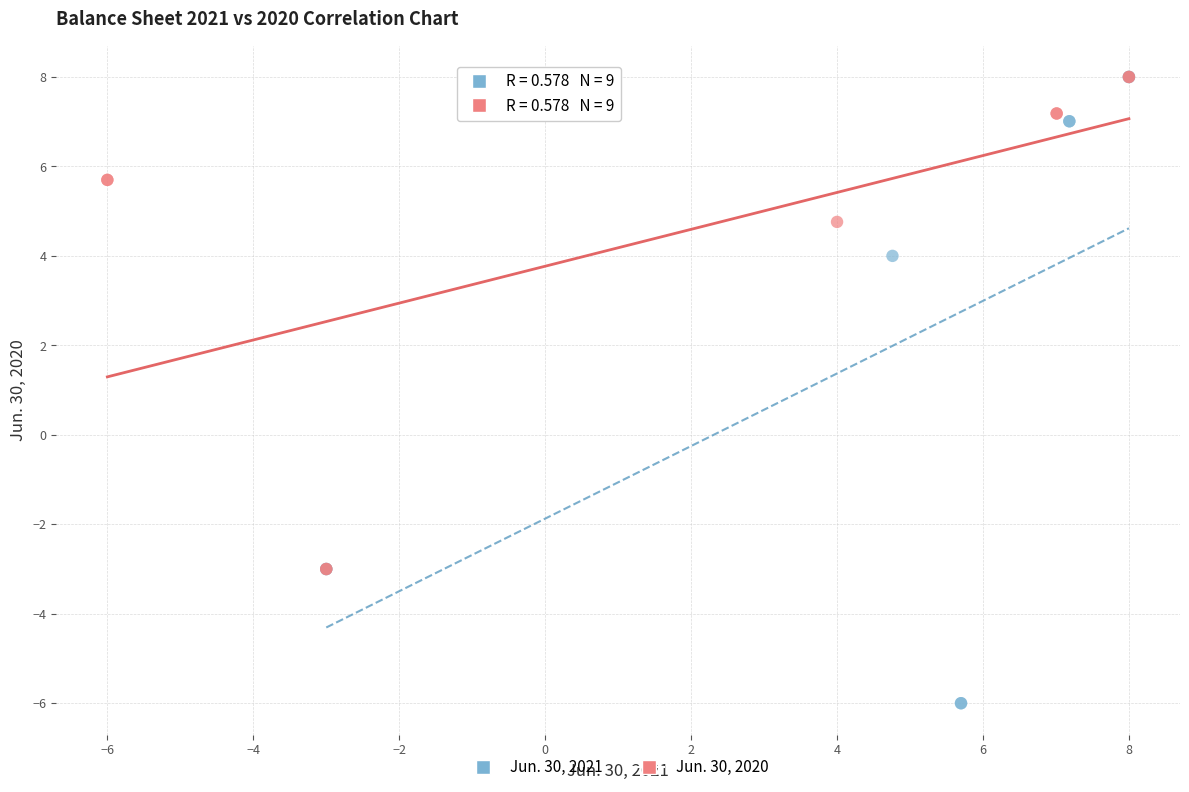

Which series reaches the minimum Y coordinate?

Jun. 30, 2021